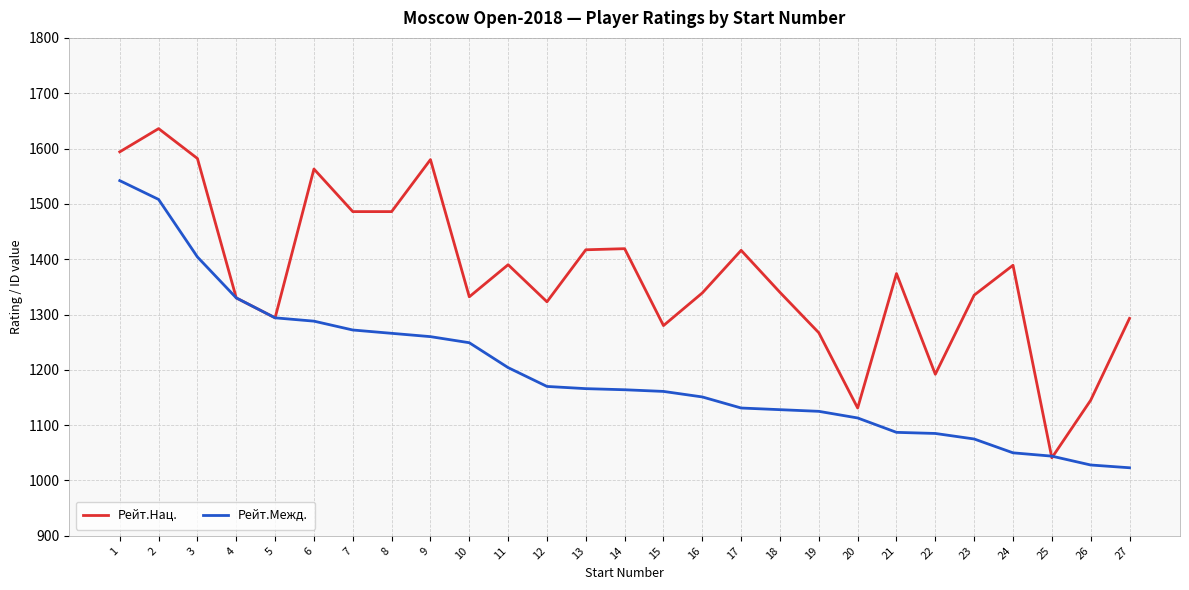

What is the maximum value shown in the chart?

1636